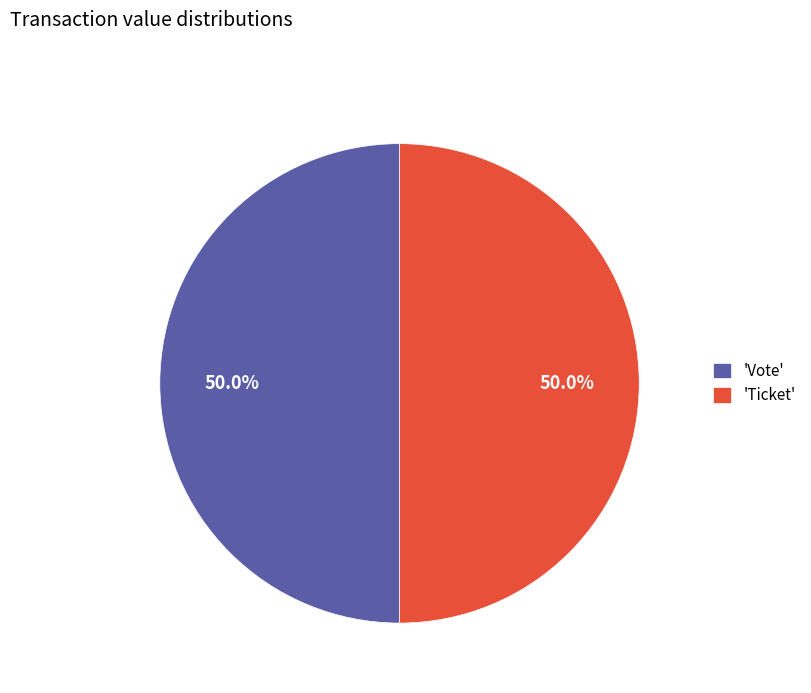

Combined, do 'Ticket' and 'Vote' account for over 50%?

Yes